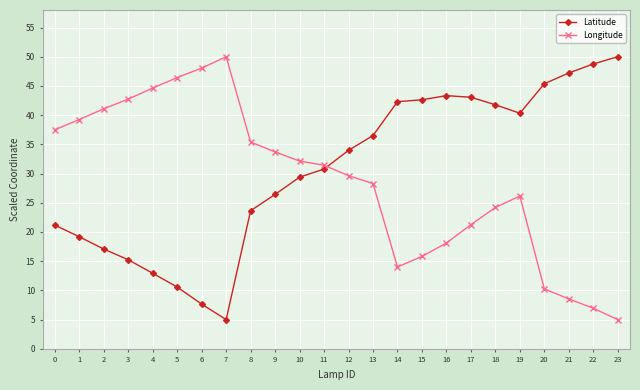

What is the value of the Latitude point at the 9th from the left?

23.6